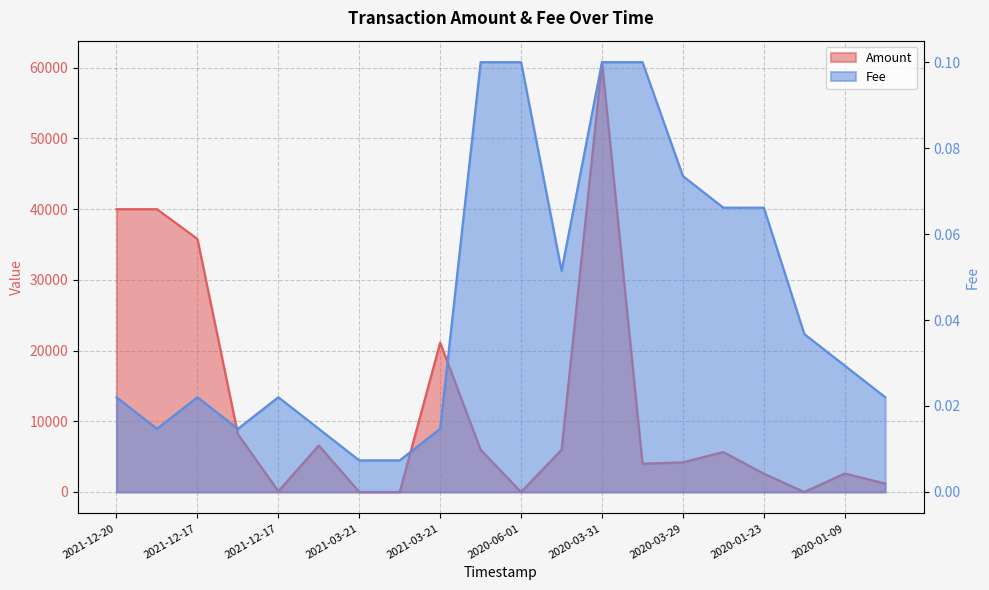

Which series changed the most between 2021-10-07 and 2021-03-21?

Amount